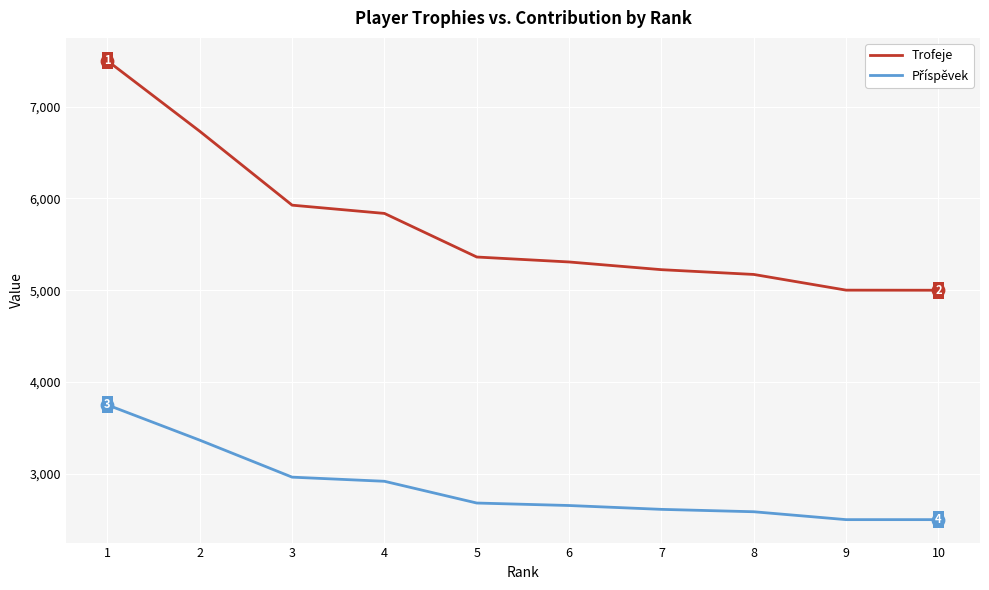

What is the spread (max minus min) of values at 6?

2654